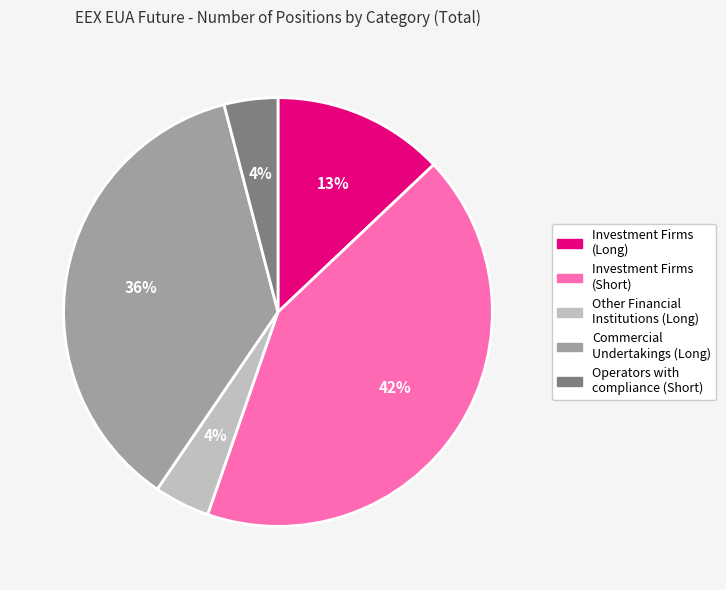

What is the largest slice in the pie chart?

Investment Firms (Short)